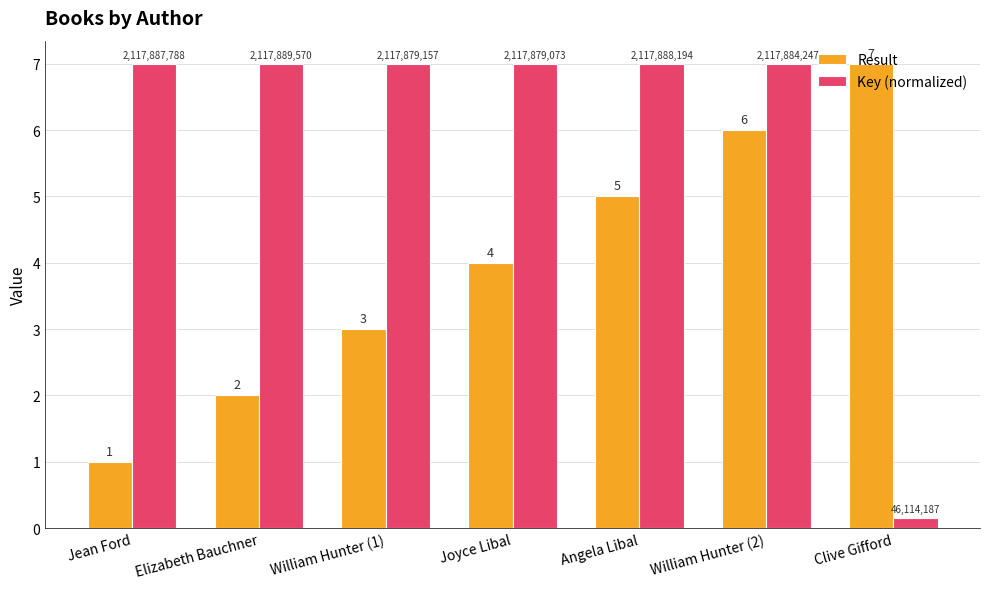

What value does the Key (normalized) series have at Angela Libal?

7.0